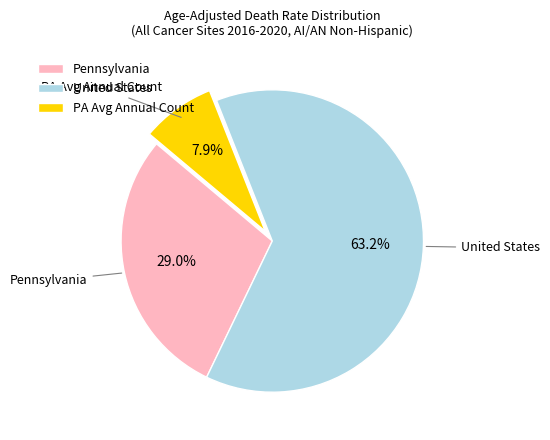

Which category has the smallest portion of the pie?

PA Avg Annual Count